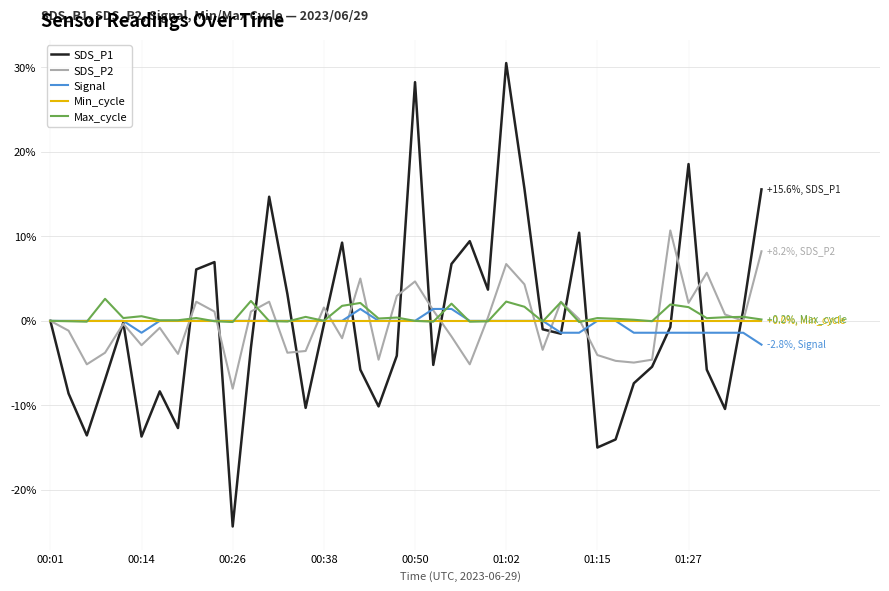

What is the difference between the maximum and minimum values in the SDS_P2 series?

18.7